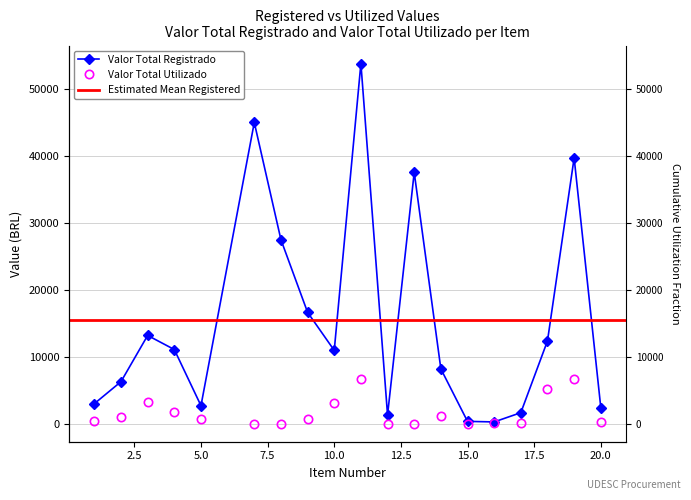

The value of Valor Total Registrado at 15 is 348.6. True or false?

True